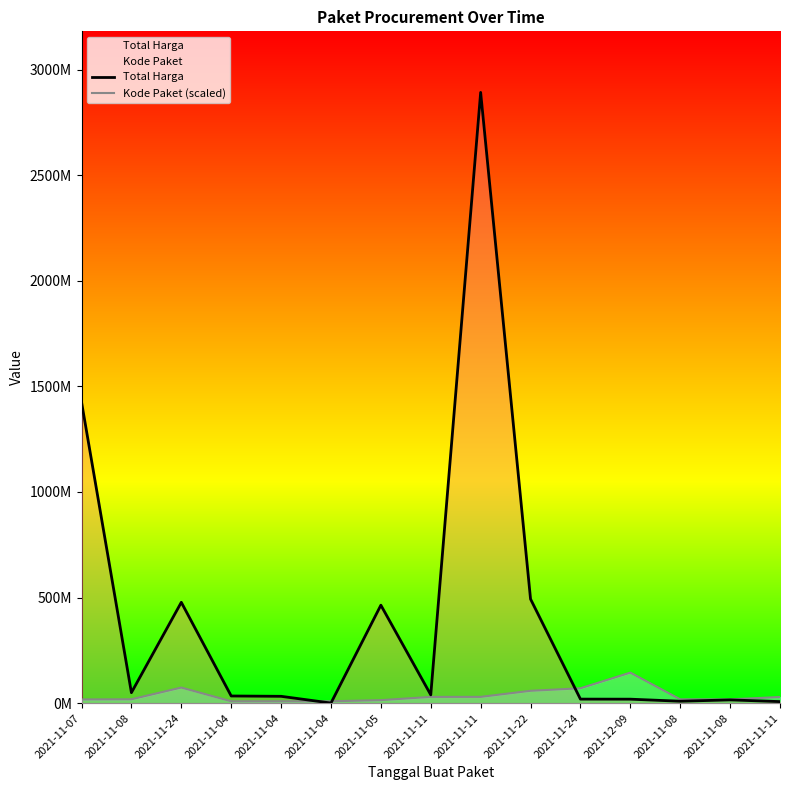

How many times do Total Harga and Kode Paket (scaled) cross each other?

3